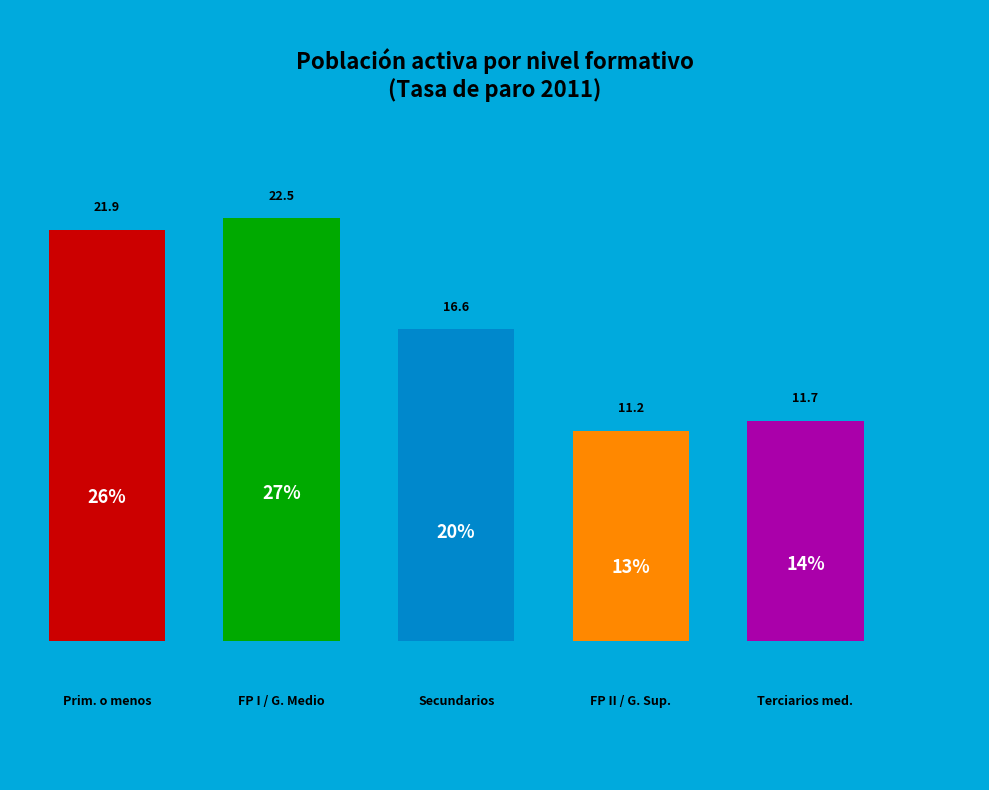

Does Estudios primarios o menos represent more than half of the total?

No